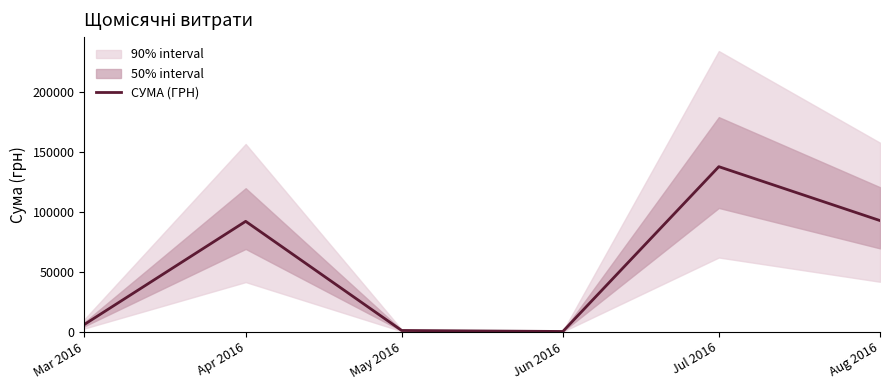

How many values exceed 92212?

3